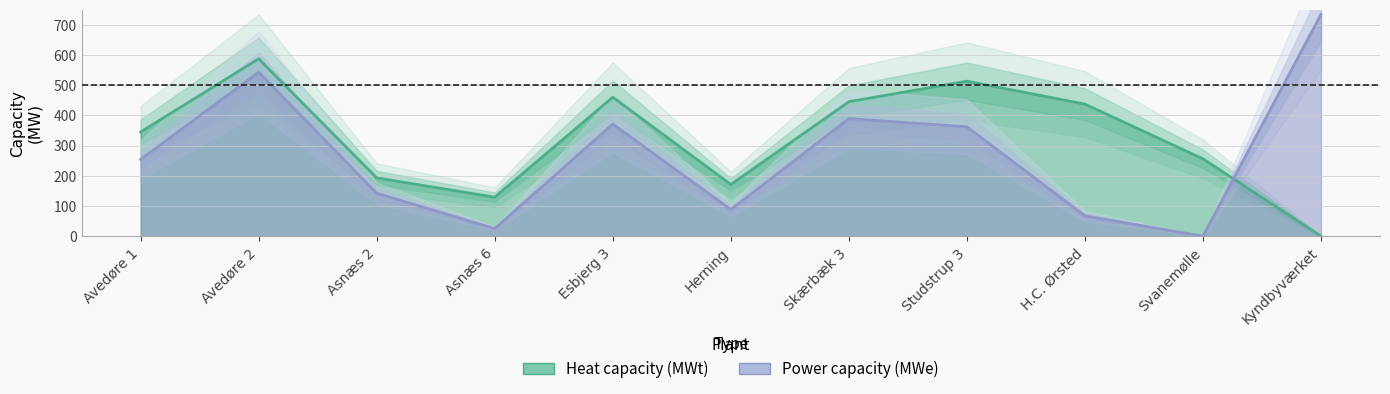

True or false: Heat capacity (MWt) has a value of 445 at Skærbæk 3.

True